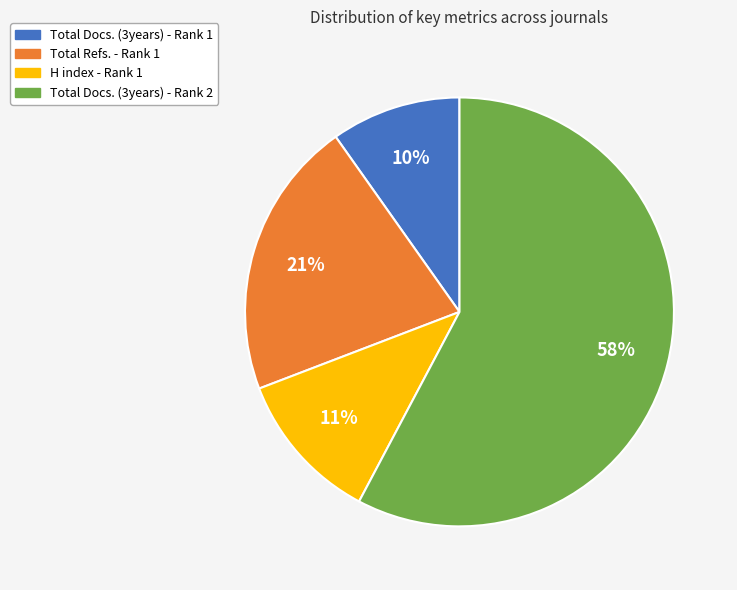

To the nearest percent, what is the average slice percentage?

25%